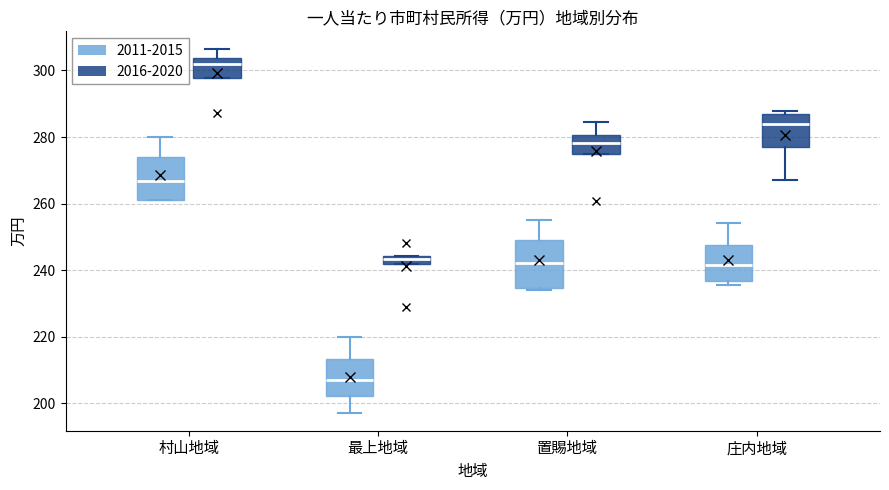

Which box has the lowest median line?

最上地域 (2011-2015)